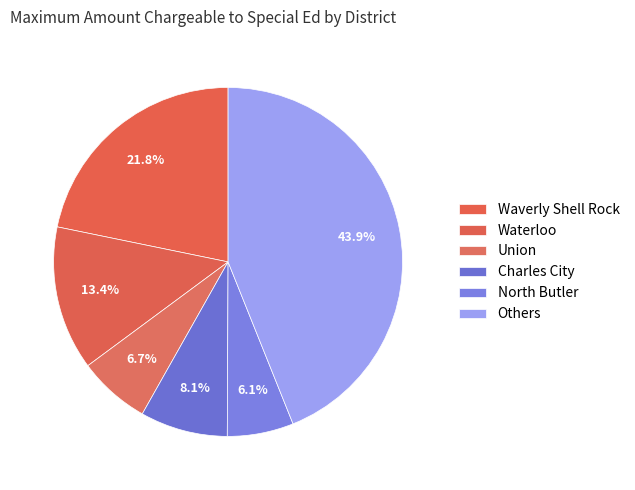

To the nearest percent, what is the average slice percentage?

17%